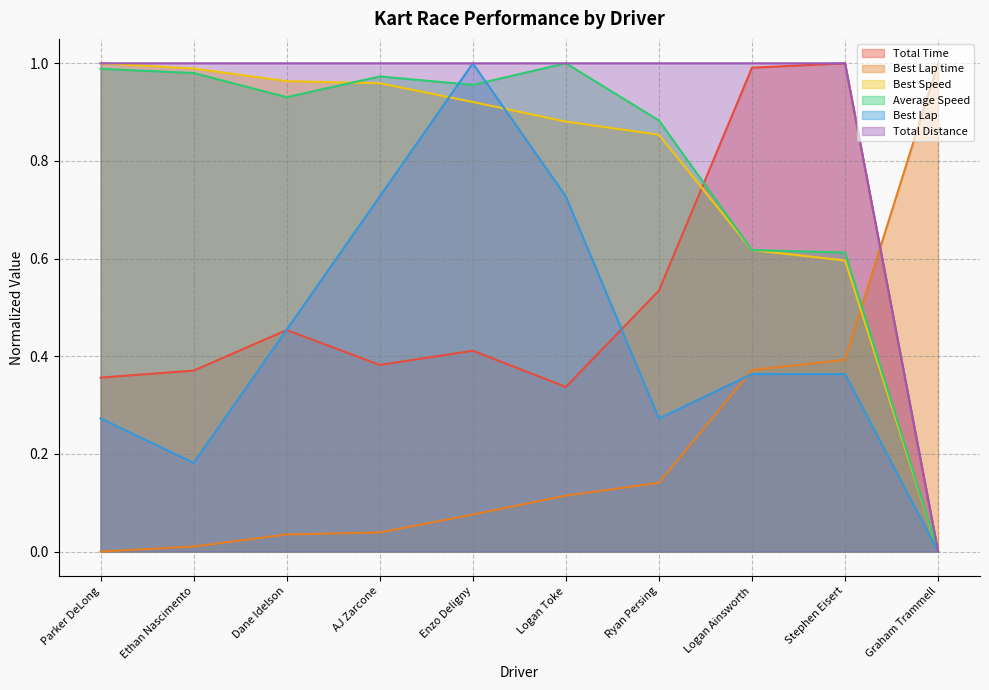

Which series ends up on top after the final intersection of Best Speed and Best Lap time?

Best Lap time